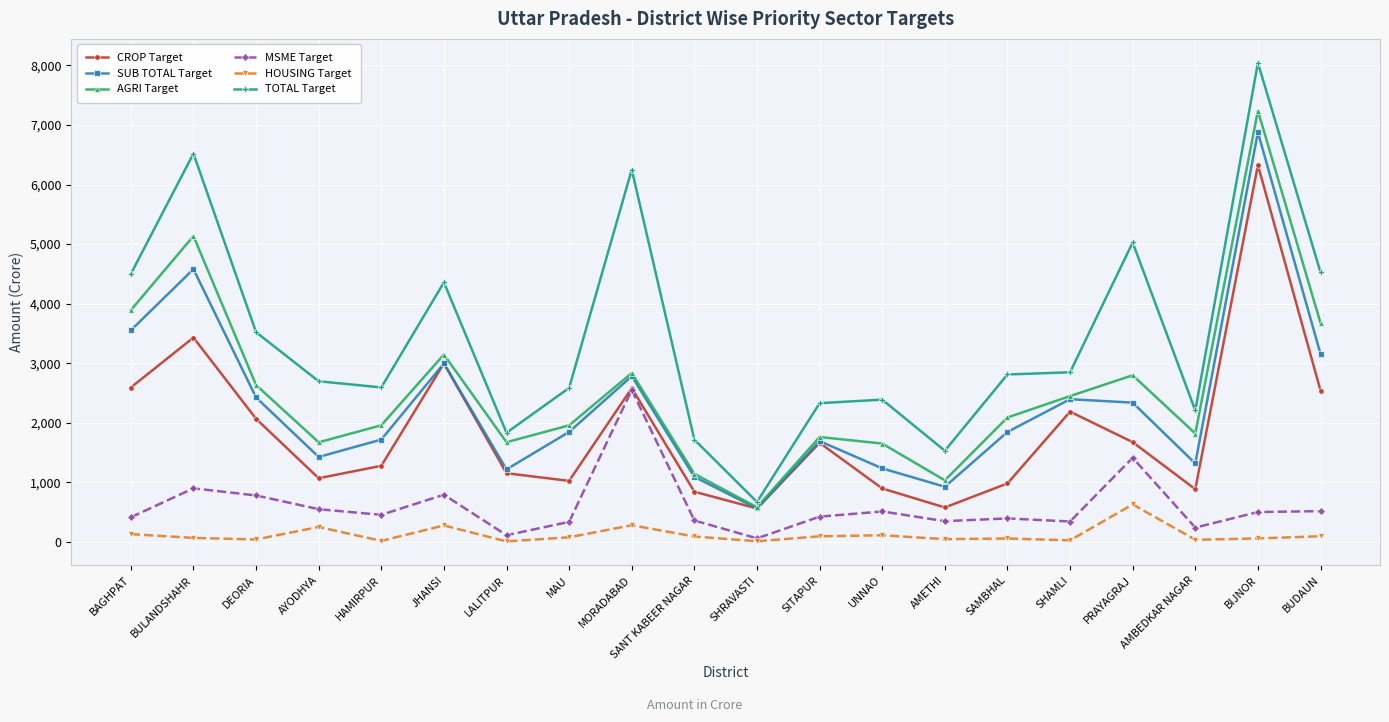

True or false: SUB TOTAL Target and MSME Target cross at least once.

False